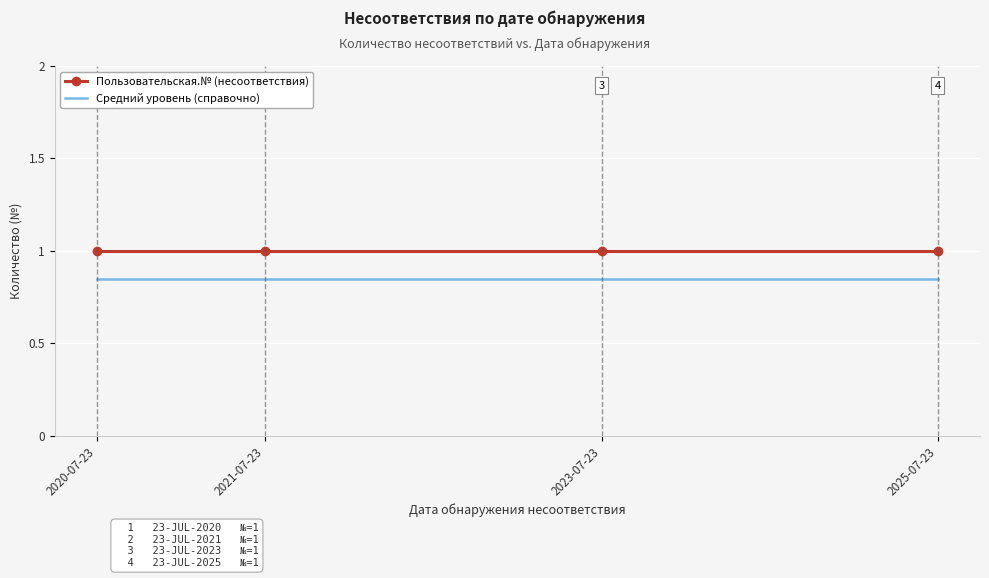

What is the sum of the Средний уровень (справочно) values at 2025-07-23 and 2020-07-23?

1.7